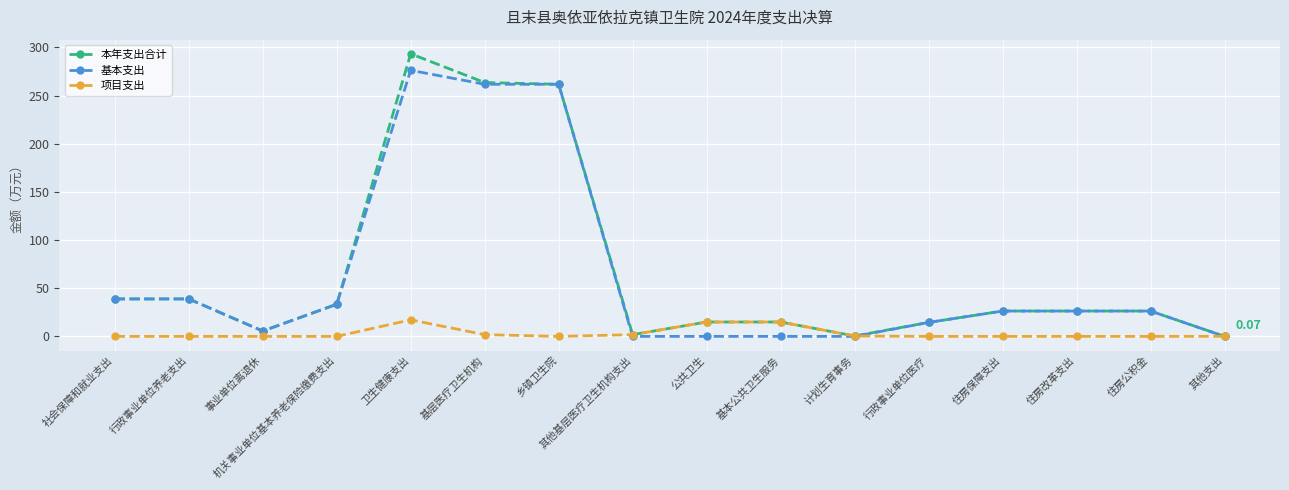

Which series has the largest range (max minus min)?

本年支出合计